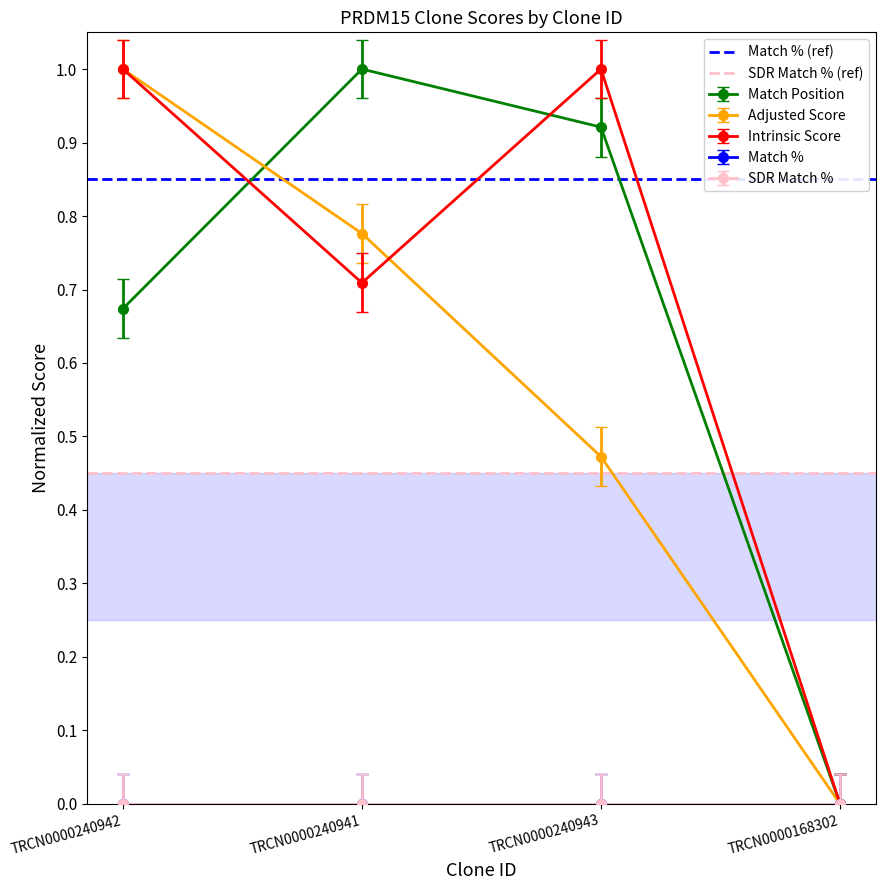

What is the average value of the SDR Match % (ref) series?

0.5